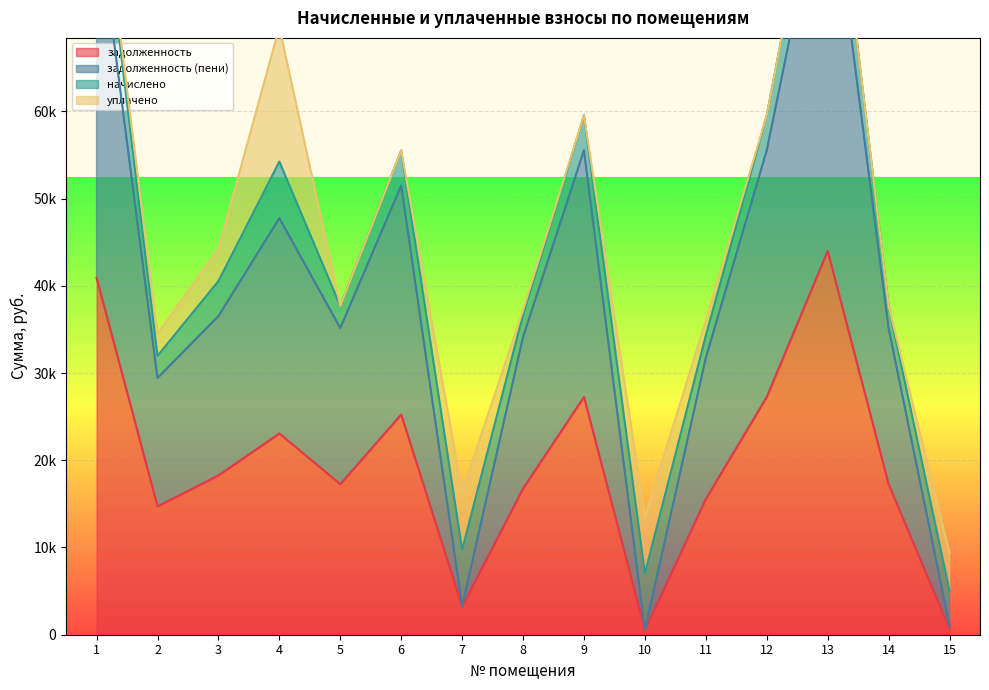

Which category has the lowest value in the задолженность (пени) series?

10